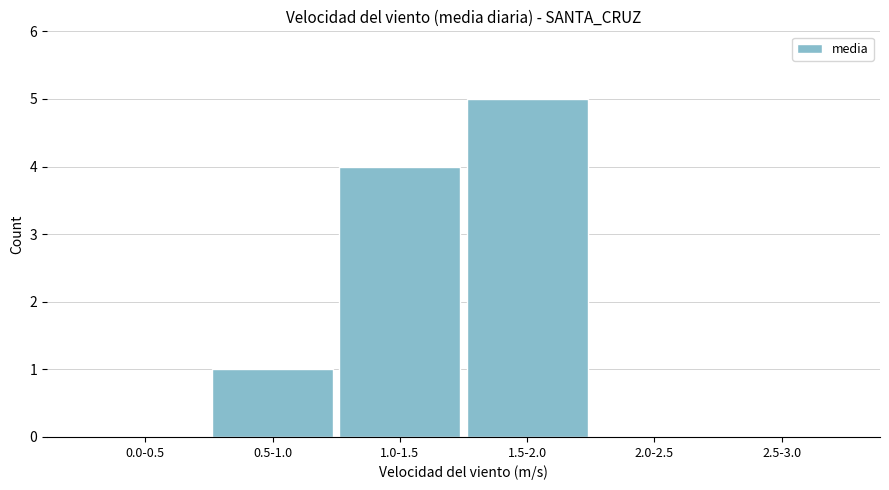

Reading left to right, what are all the values shown in this chart?

0.0-0.5=0	0.5-1.0=1	1.0-1.5=4	1.5-2.0=5	2.0-2.5=0	2.5-3.0=0